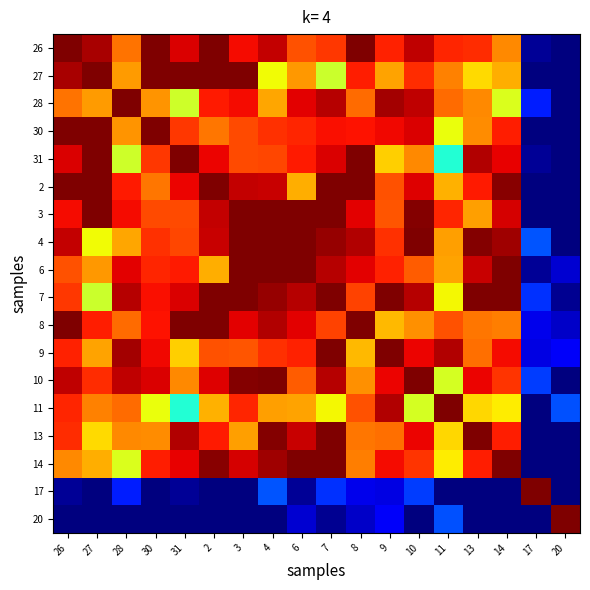

How many categories are shown in the chart?

18